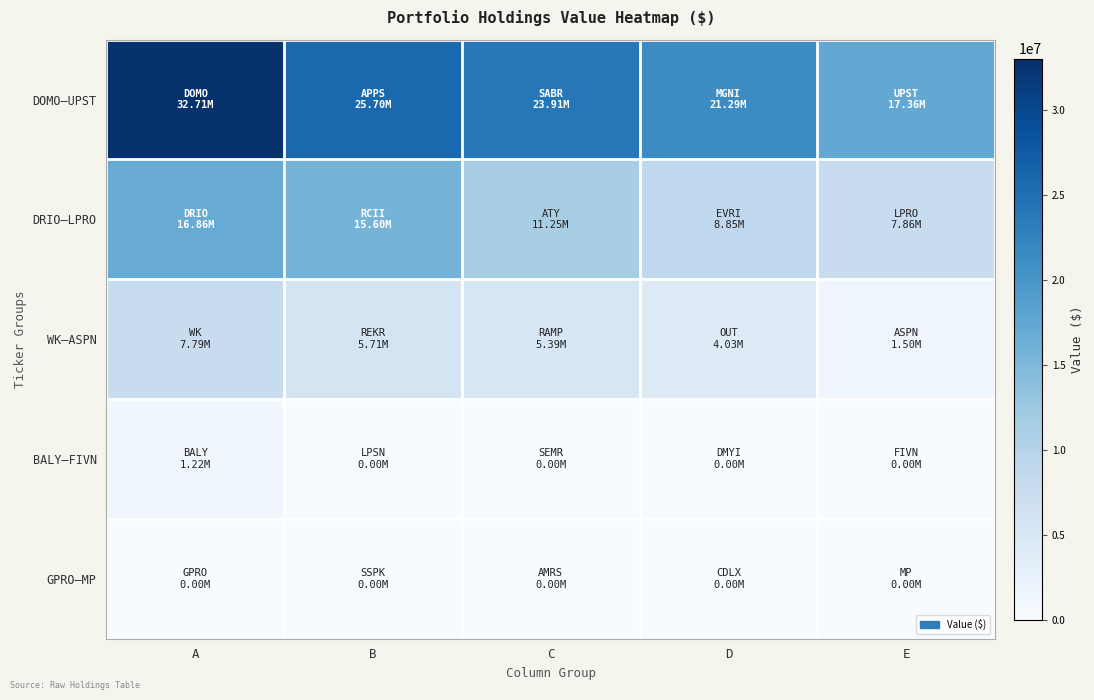

How many series are shown in this chart?

5